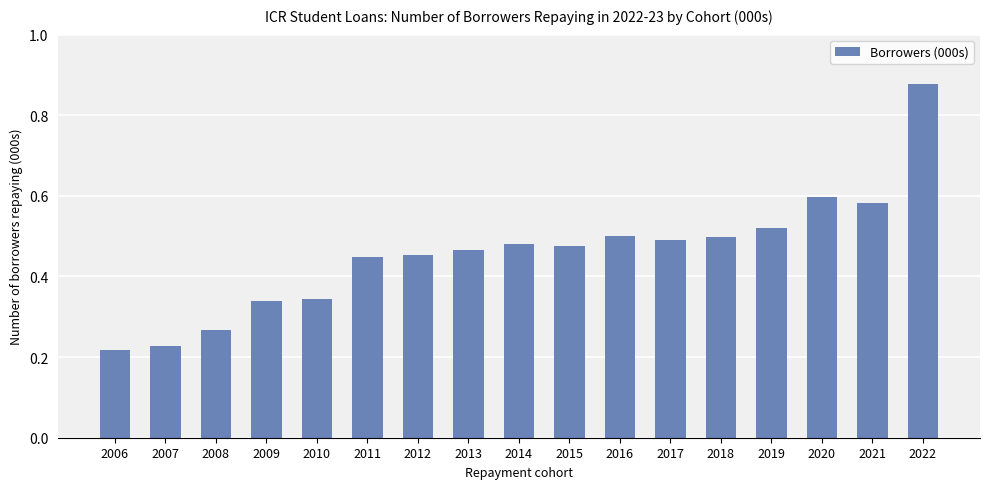

What is the sum of all values?

7.8